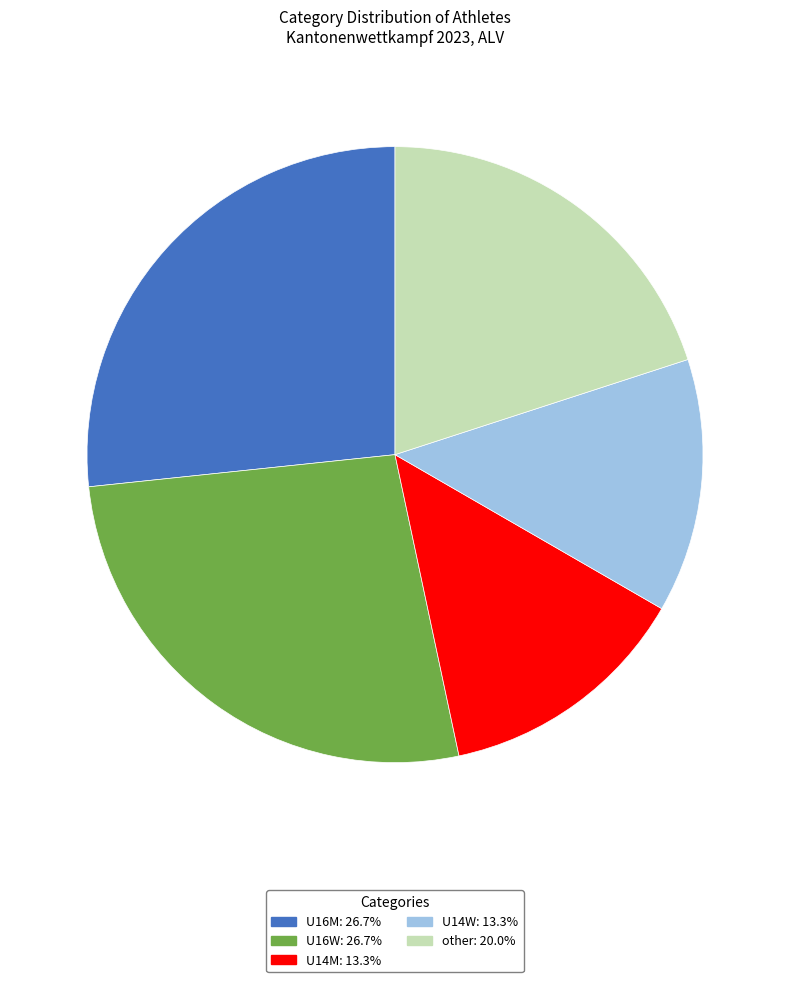

Approximately how many times larger is the value at U14M: 13.3% compared to U14W: 13.3%?

1.0